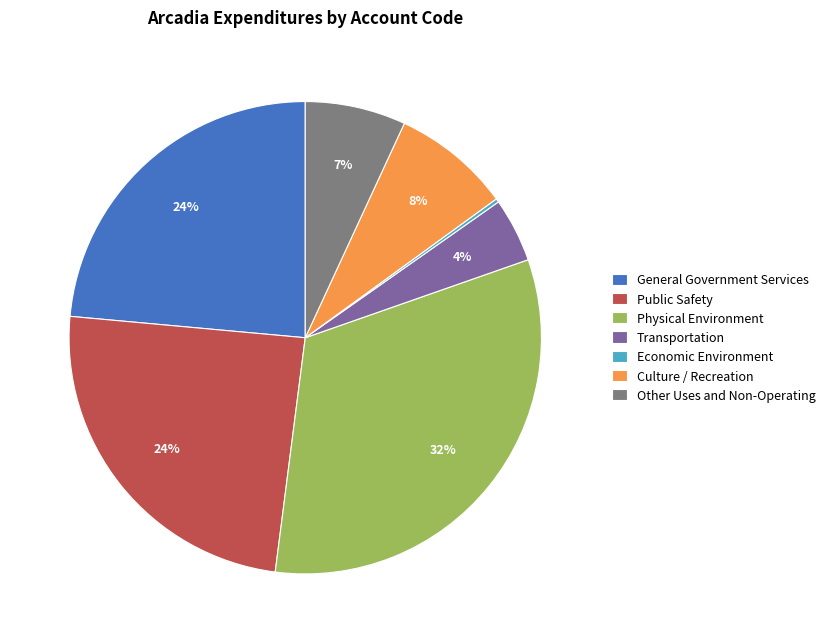

To the nearest percent, what is the average slice percentage?

14%